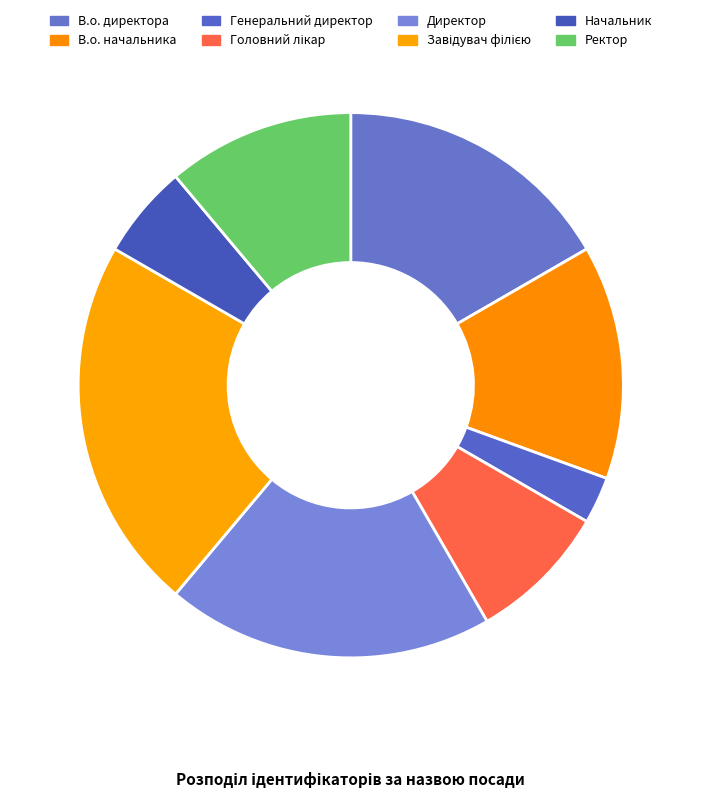

Is Директор the majority of the pie?

No